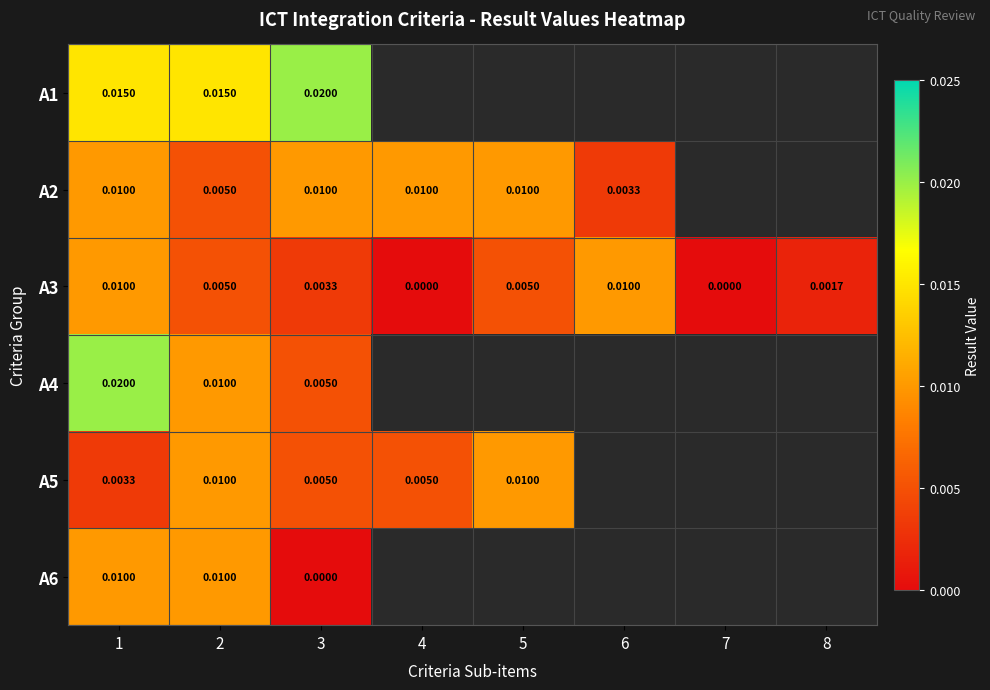

Which category has the highest value across all series?

1